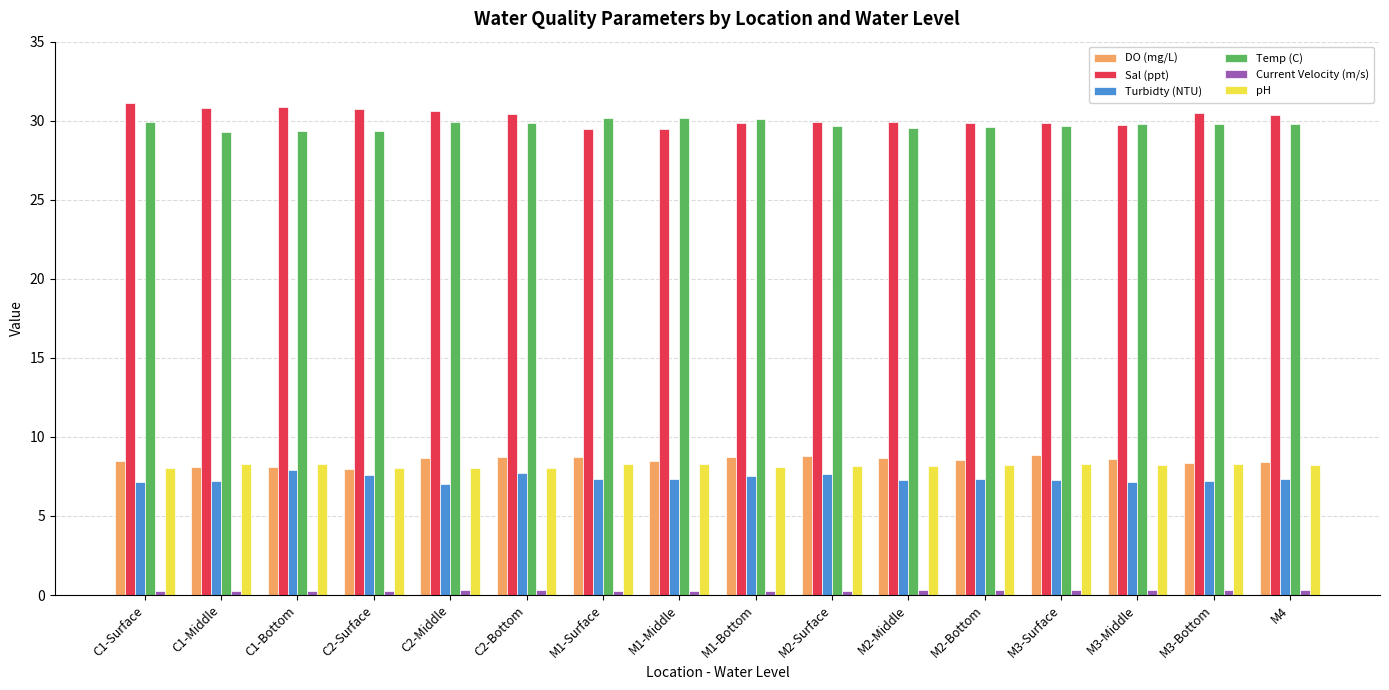

The Sal (ppt) series shows 31.1 at C1-Surface. True or false?

True